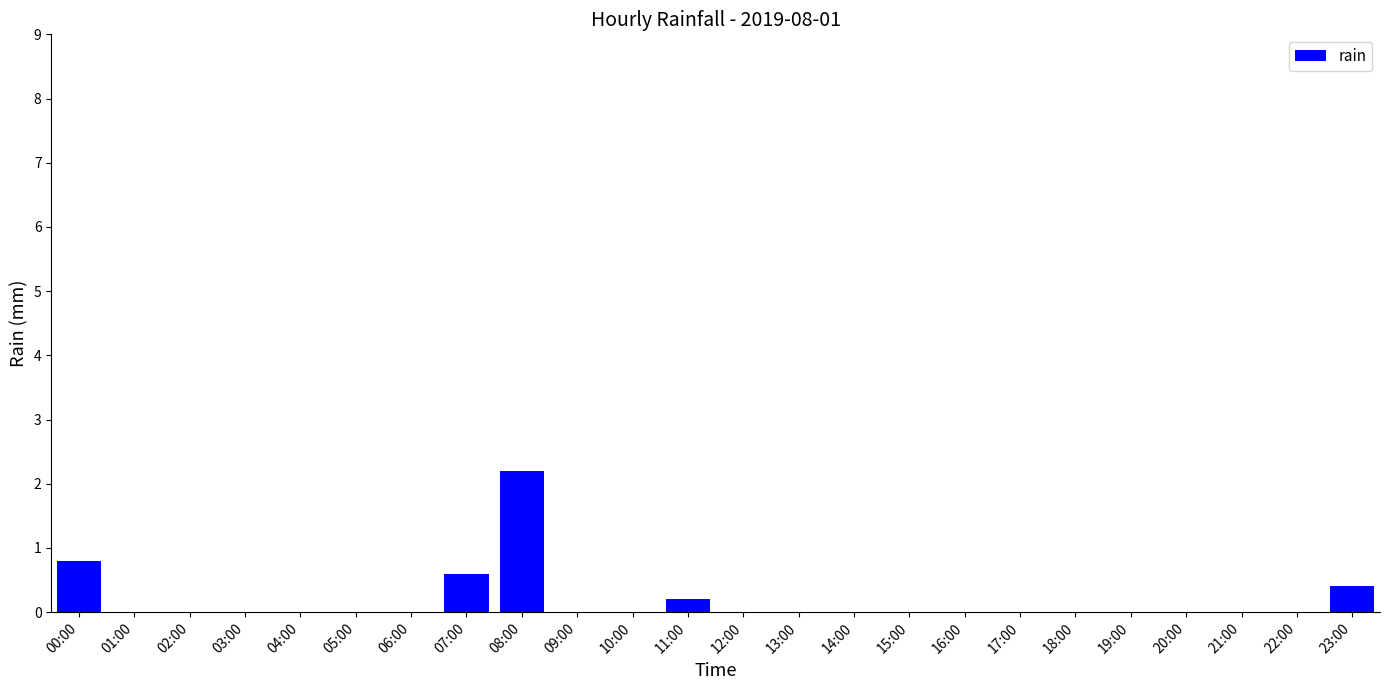

Reading left to right, extract all data points from this chart.

00:00=0.8	01:00=0.0	02:00=0.0	03:00=0.0	04:00=0.0	05:00=0.0	06:00=0.0	07:00=0.6	08:00=2.2	09:00=0.0	10:00=0.0	11:00=0.2	12:00=0.0	13:00=0.0	14:00=0.0	15:00=0.0	16:00=0.0	17:00=0.0	18:00=0.0	19:00=0.0	20:00=0.0	21:00=0.0	22:00=0.0	23:00=0.4